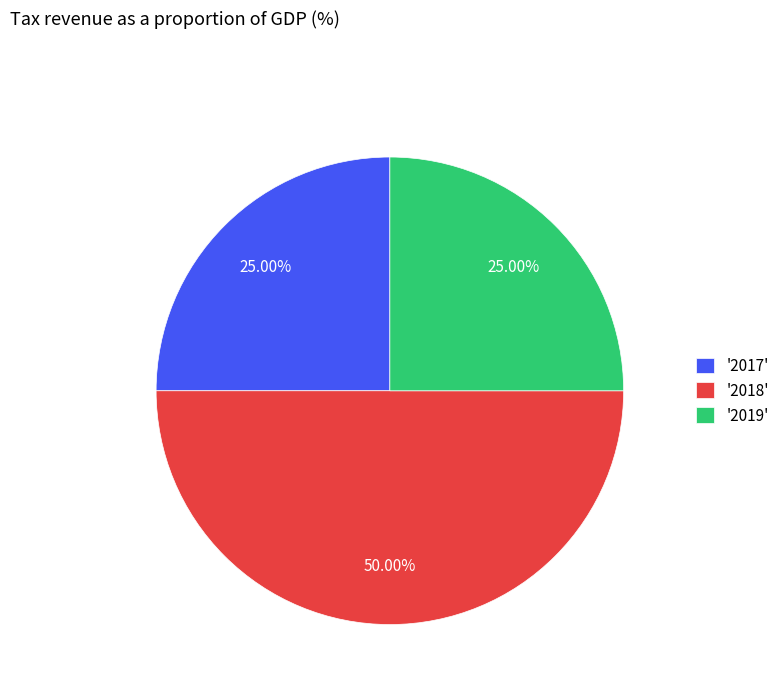

Which has a higher value, '2018' or '2019'?

'2018'